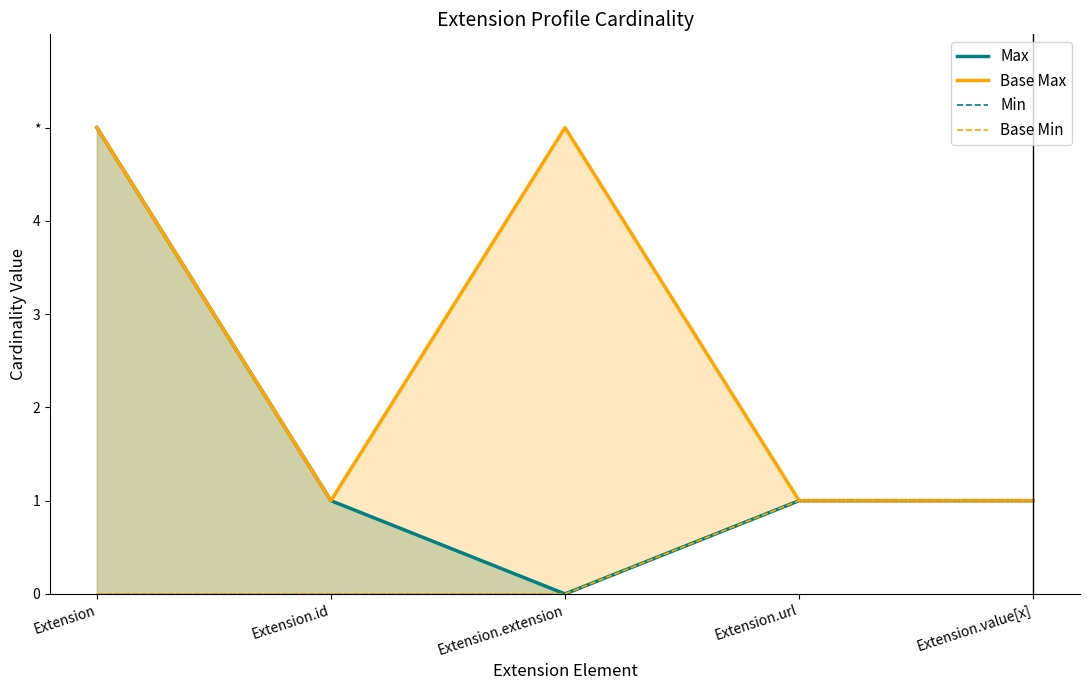

Does the chart display data point markers on the line(s)?

No